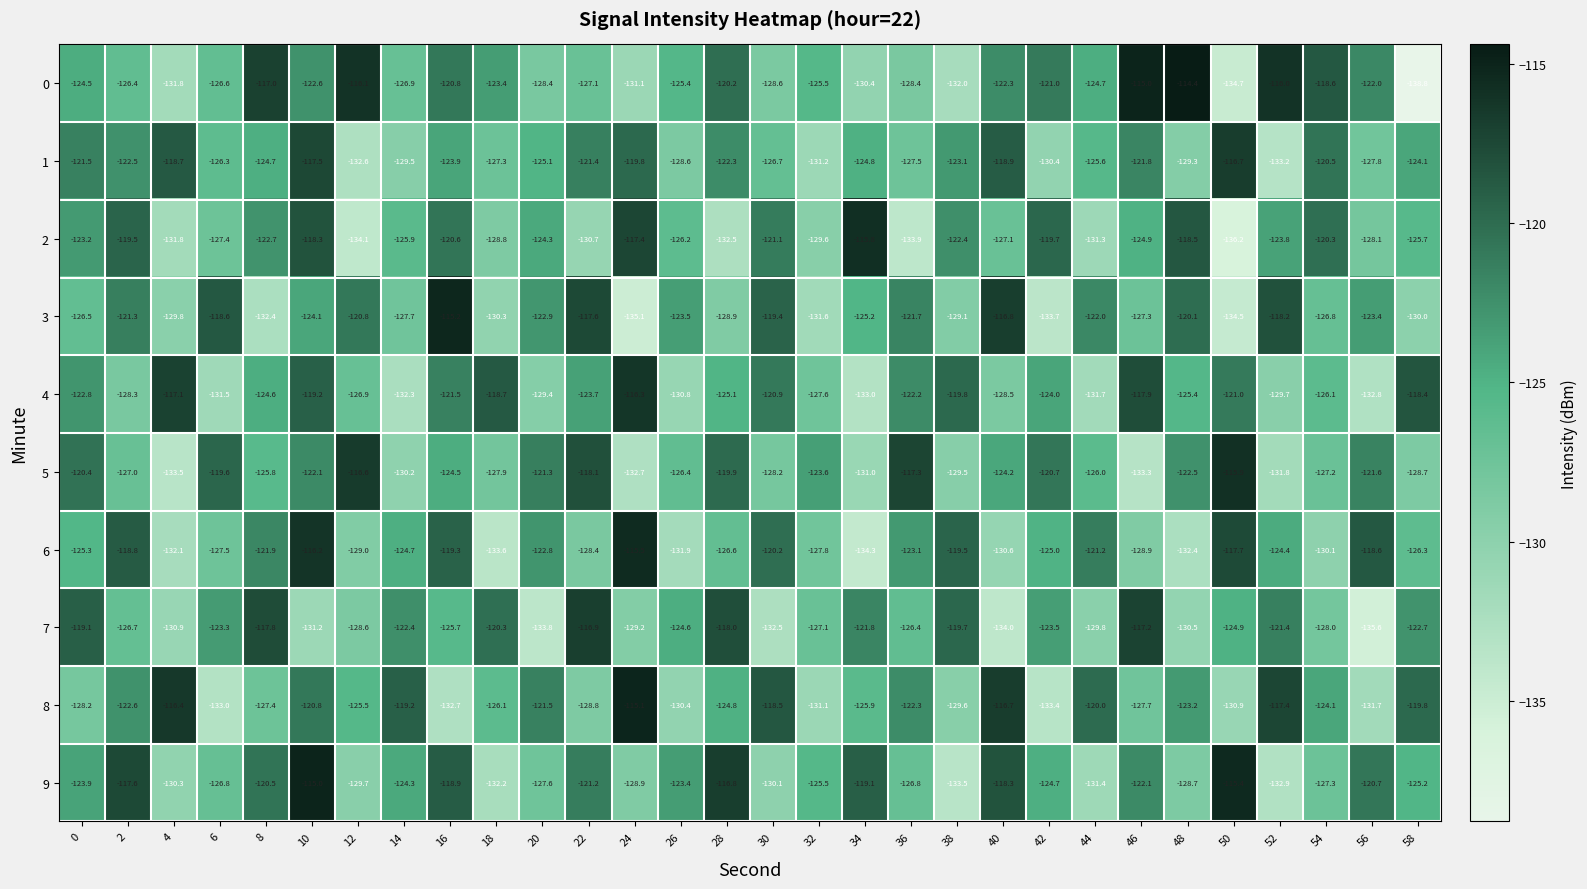

How many values in the 9 series exceed -124?

13